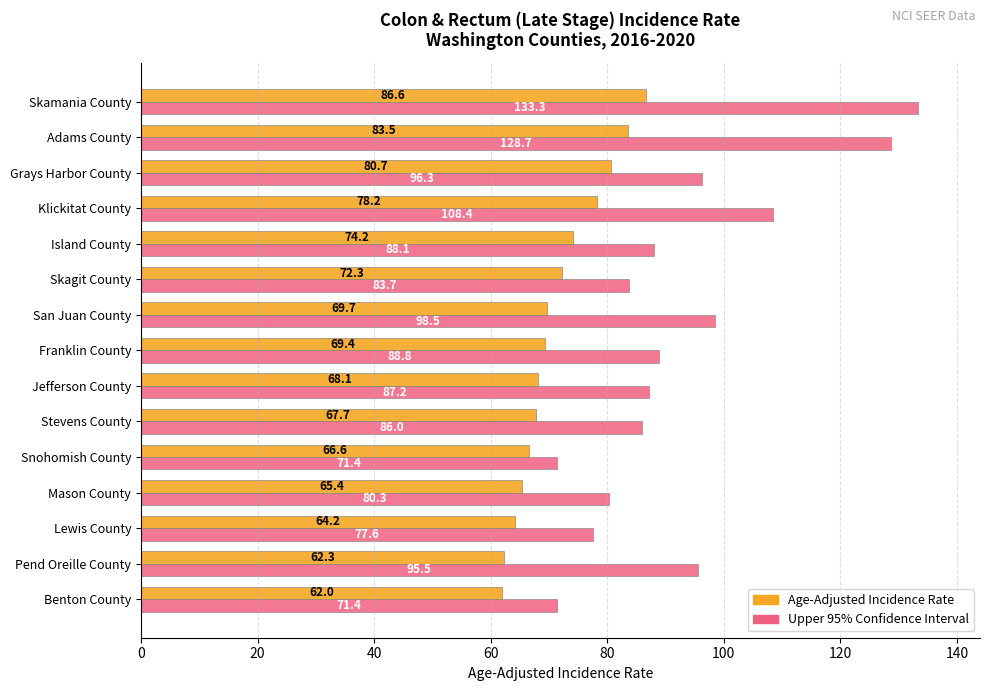

Which label corresponds to the smallest value in the chart?

Benton County